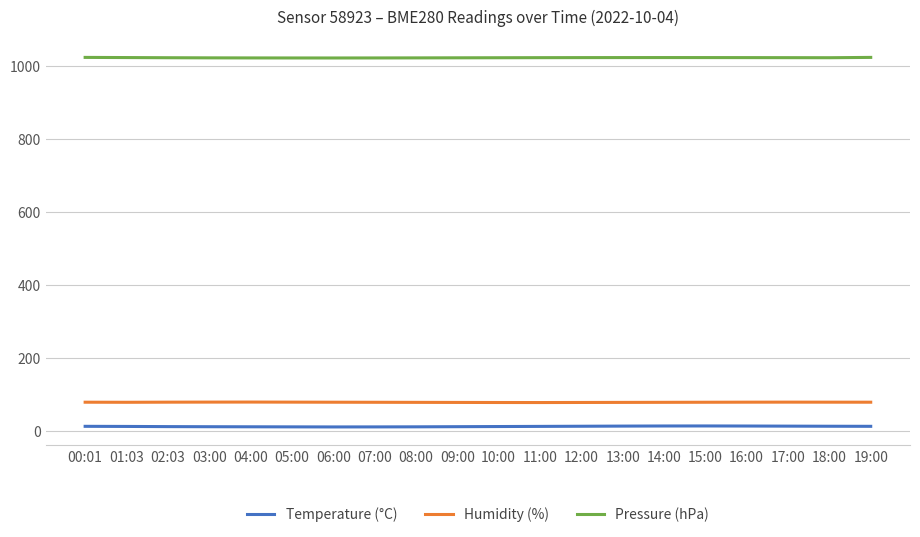

Which series has the widest spread of values?

Temperature (°C)